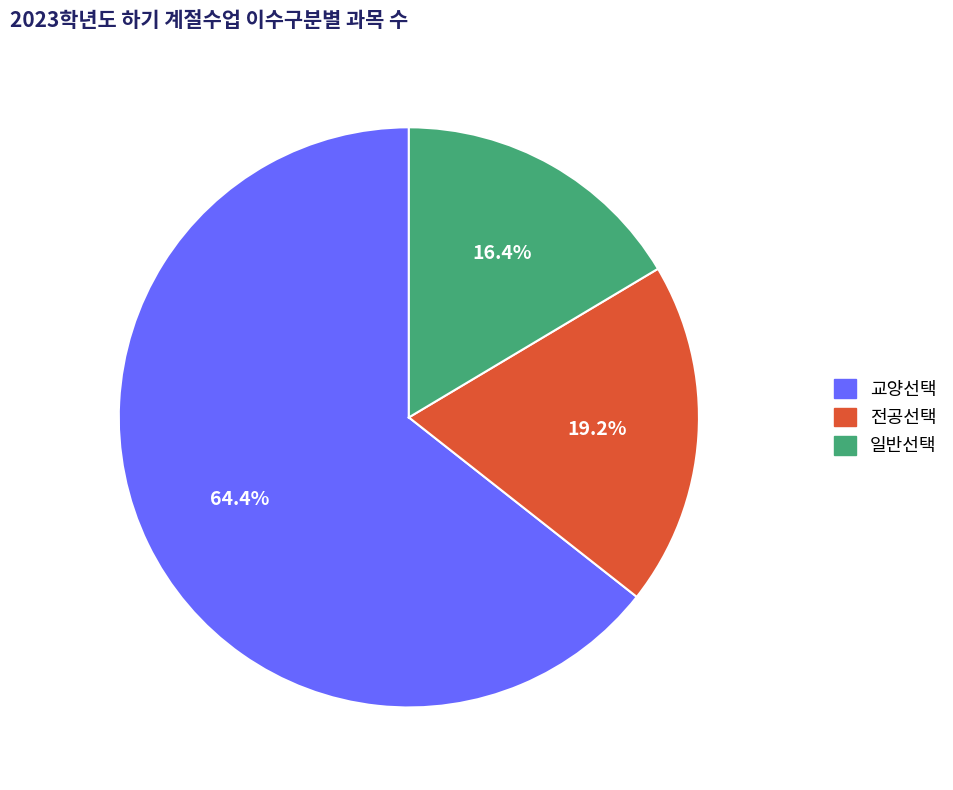

What is the total percentage of 교양선택 and 전공선택?

83.6%